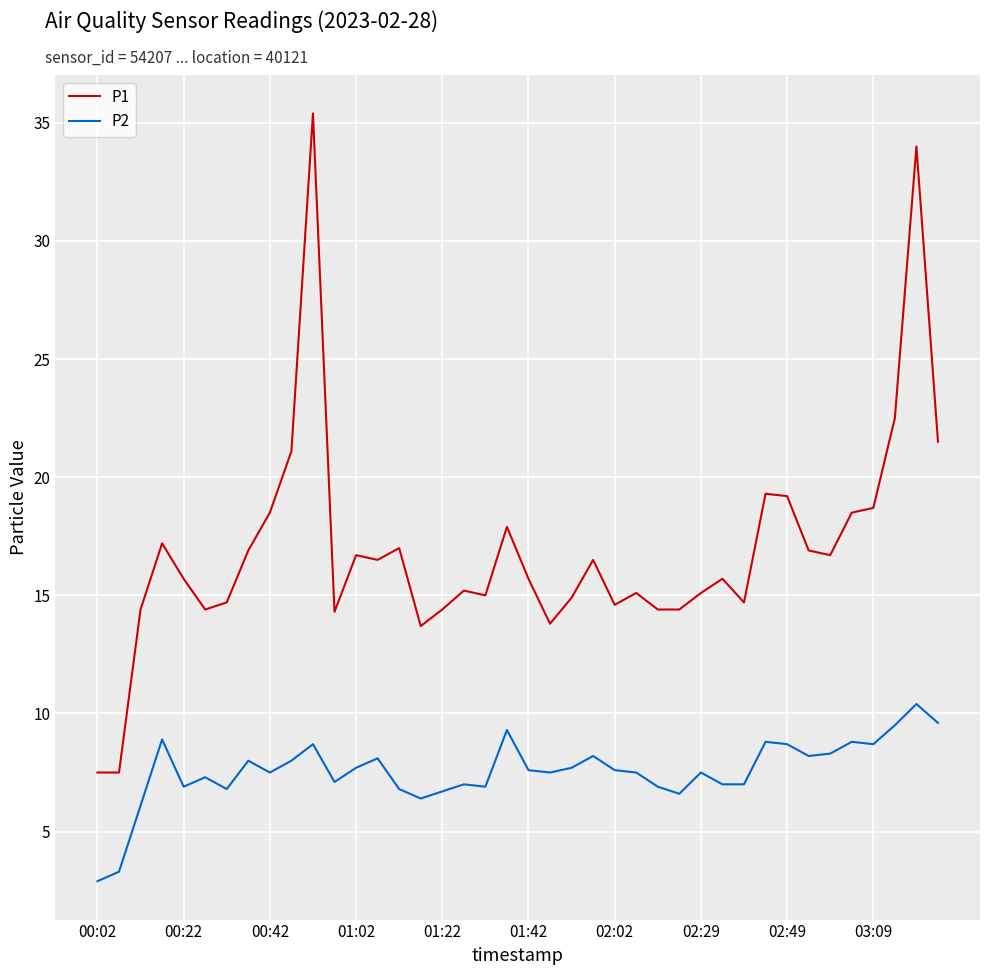

What is the sum of all P2 values?

302.5